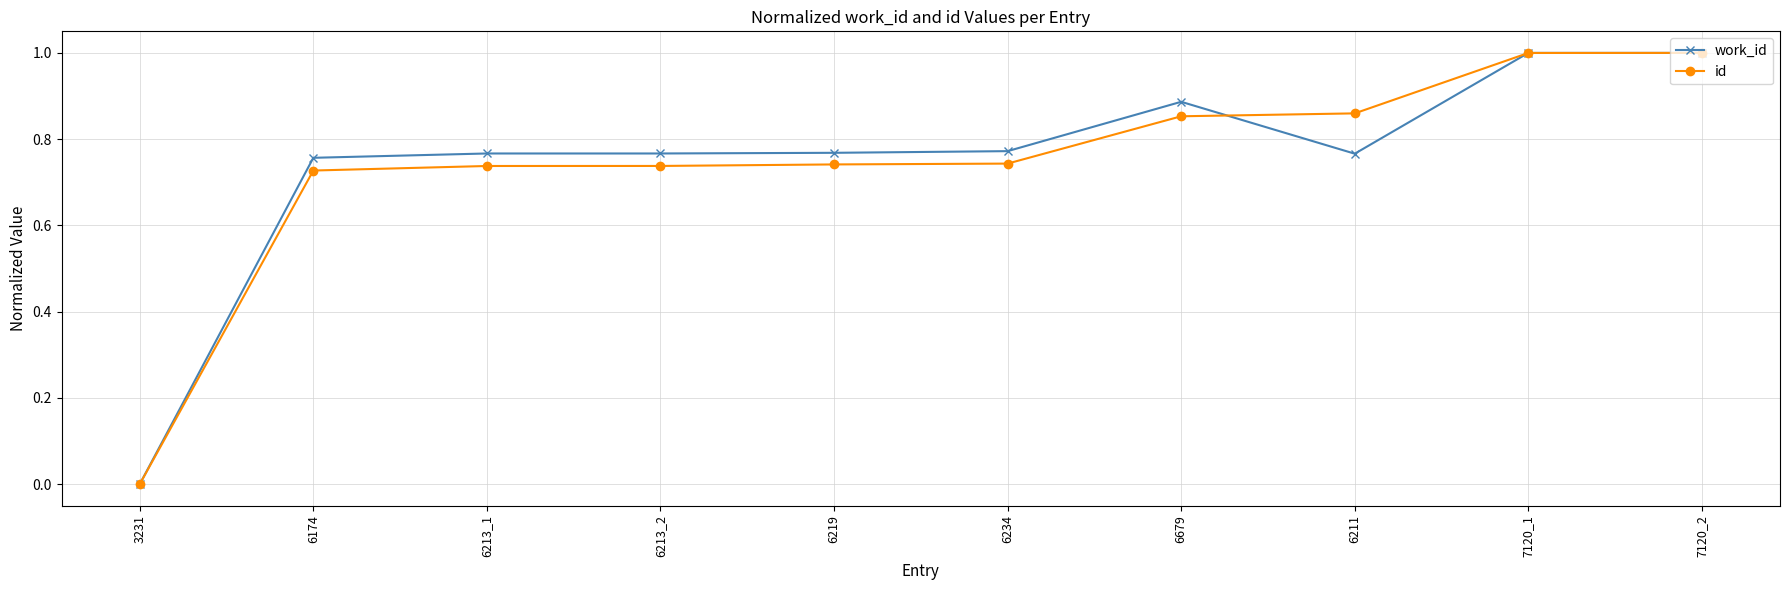

How many lines are shown in the chart?

2